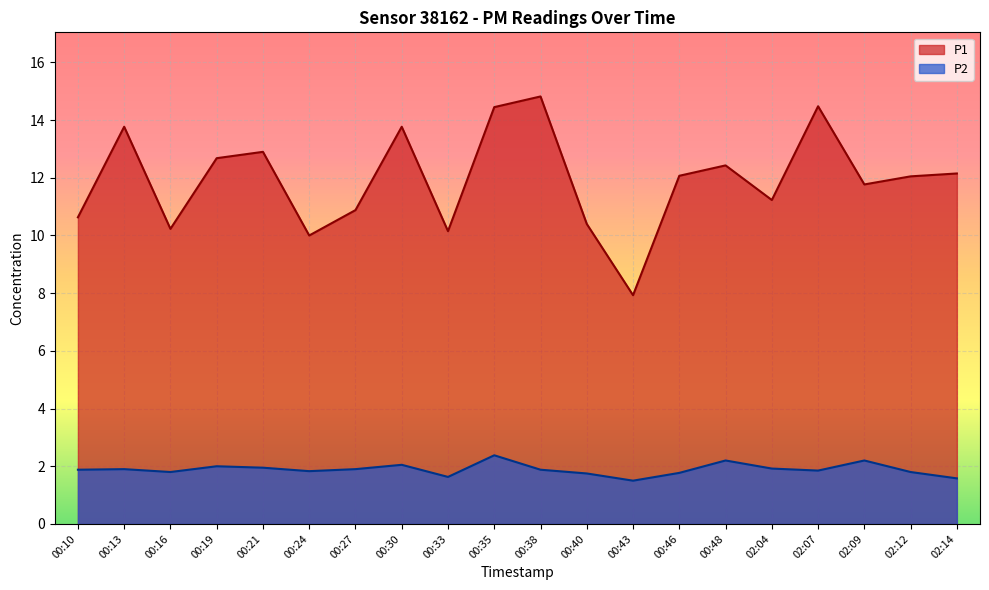

Is the value of P2 at 00:43 greater than the value of P1 at 00:30?

No